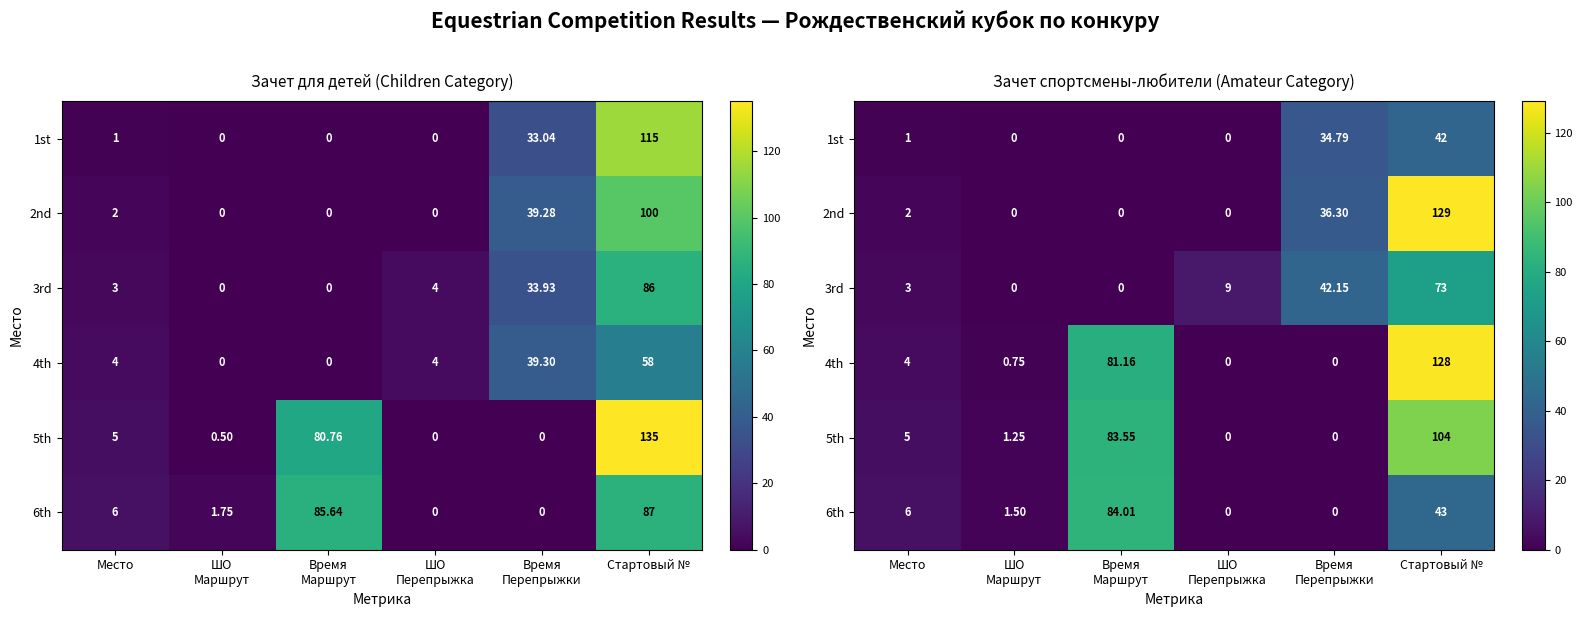

At which category is the sum across all series the highest?

Стартовый №